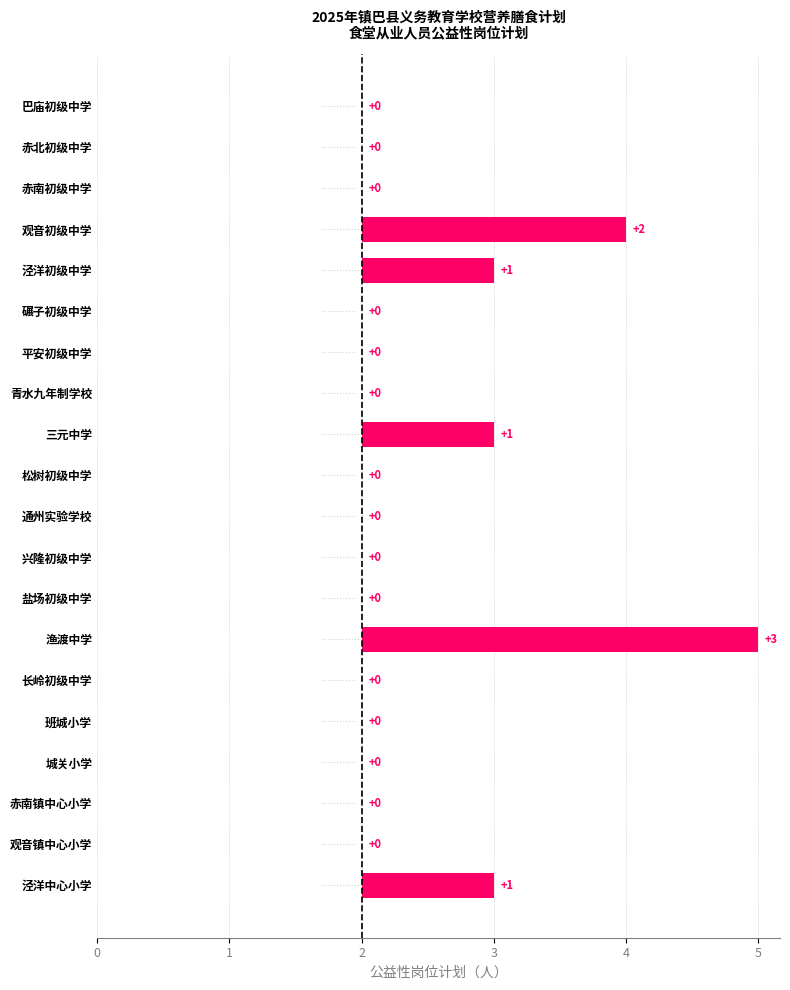

Count the values in the range 0 to 1.

18